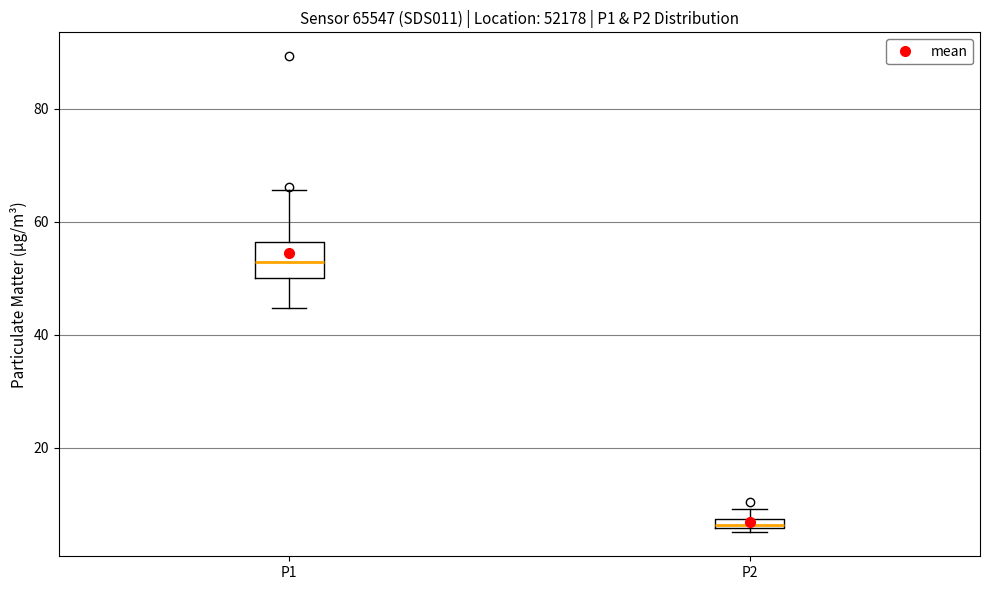

Which box has the lowest median line?

P2